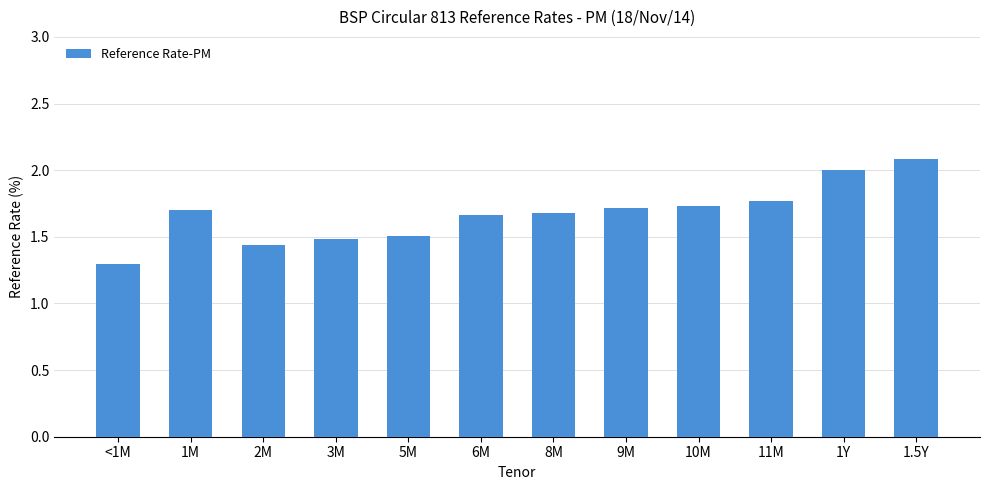

Is it true that the value at 2M is 0.7?

False